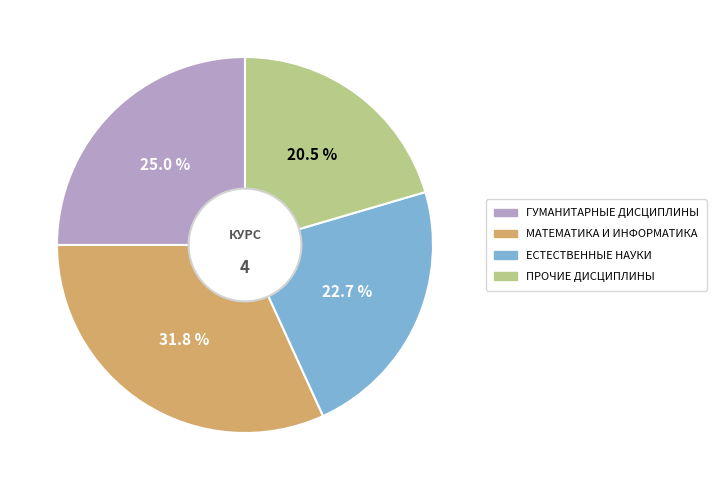

Is there any slice that represents more than half of the pie?

No